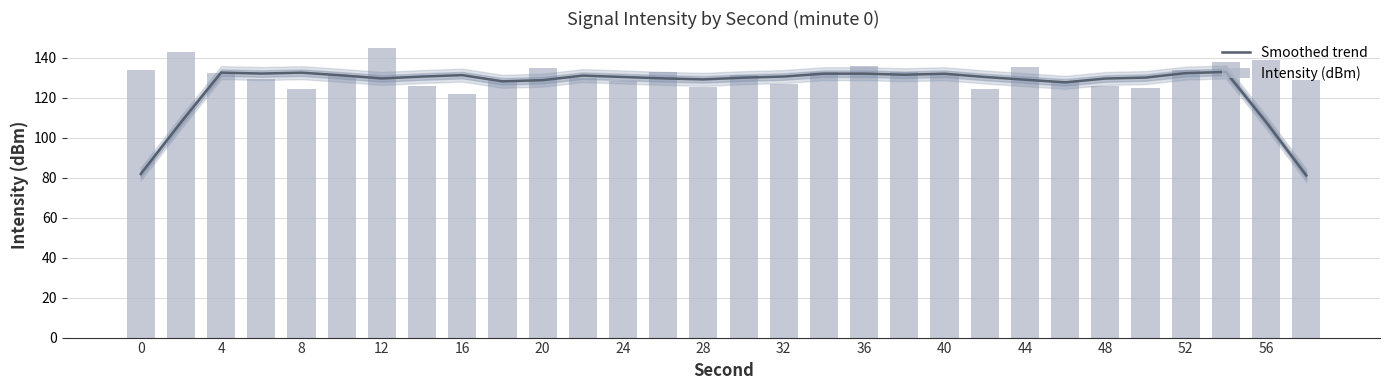

How many groups of bars are there?

30